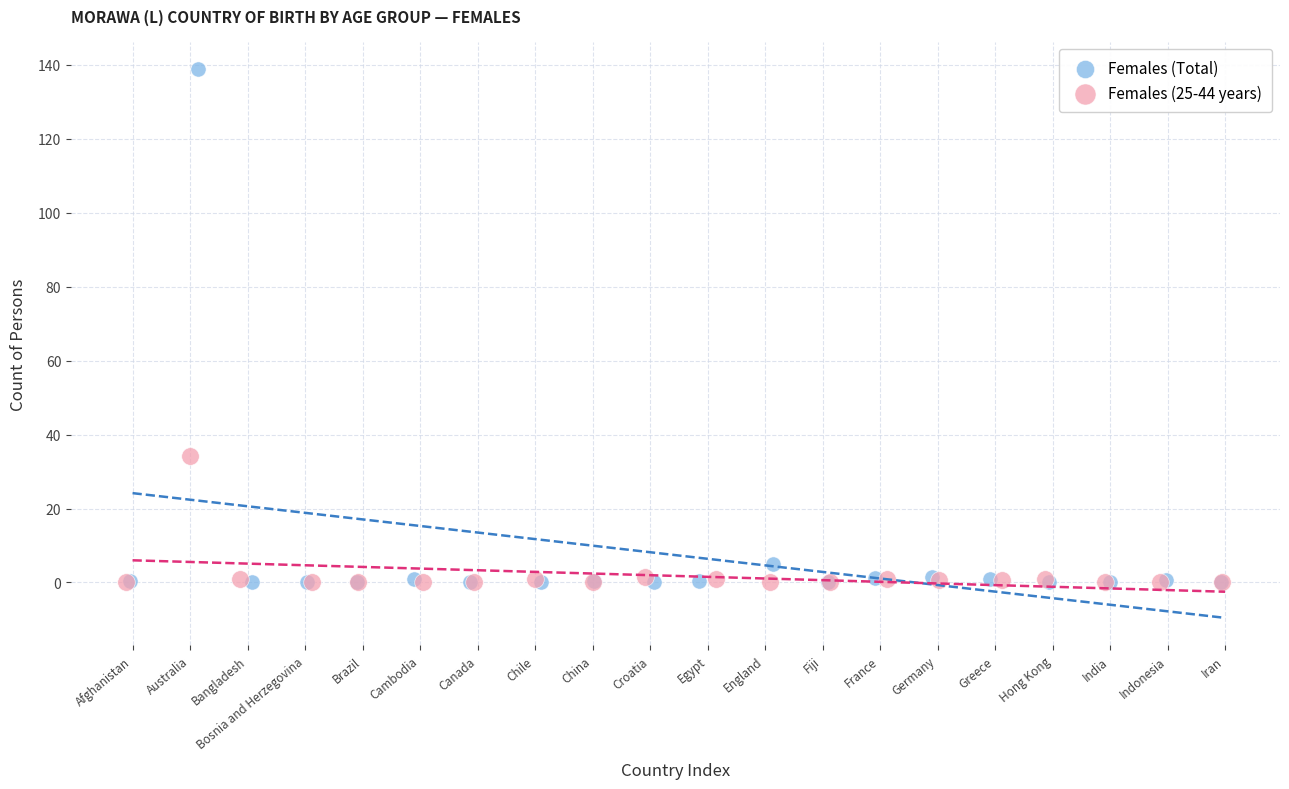

Which series has the widest spread of Y values?

Females (Total)